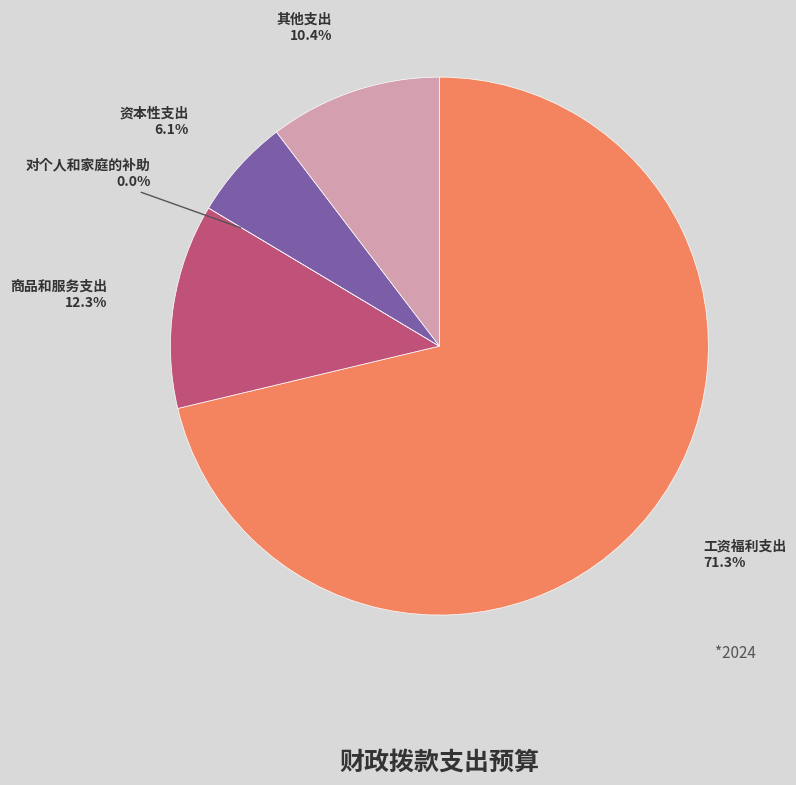

To the nearest percent, what is the difference between the largest and smallest slice percentages?

71%